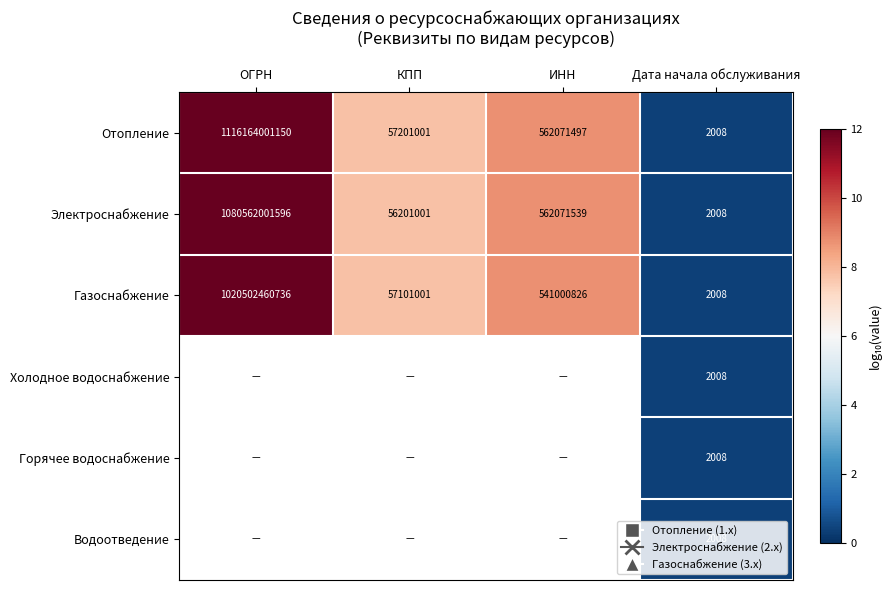

The value of Отопление at ОГРН is 2.7. True or false?

False